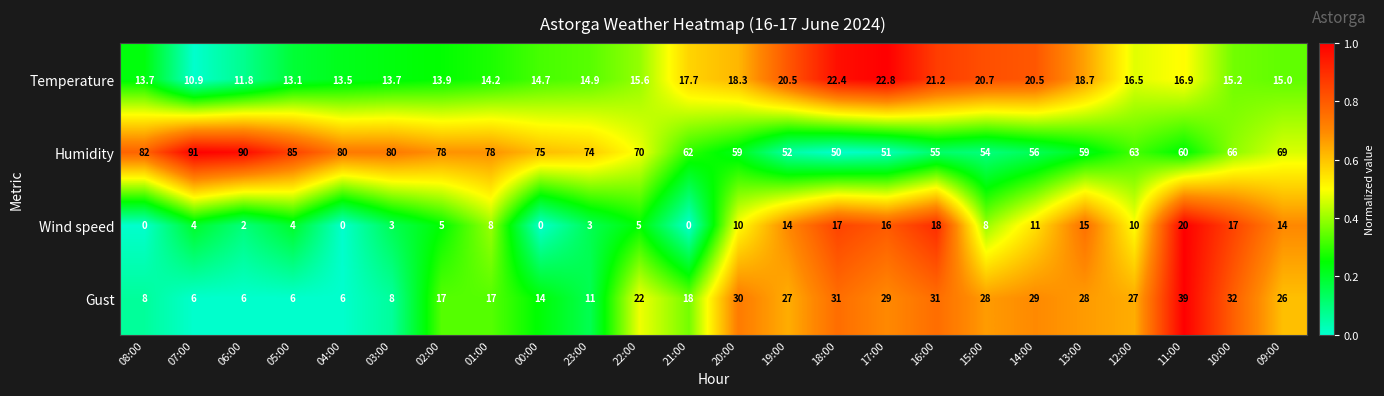

What is the difference between the maximum and minimum values in the Humidity series?

41.0